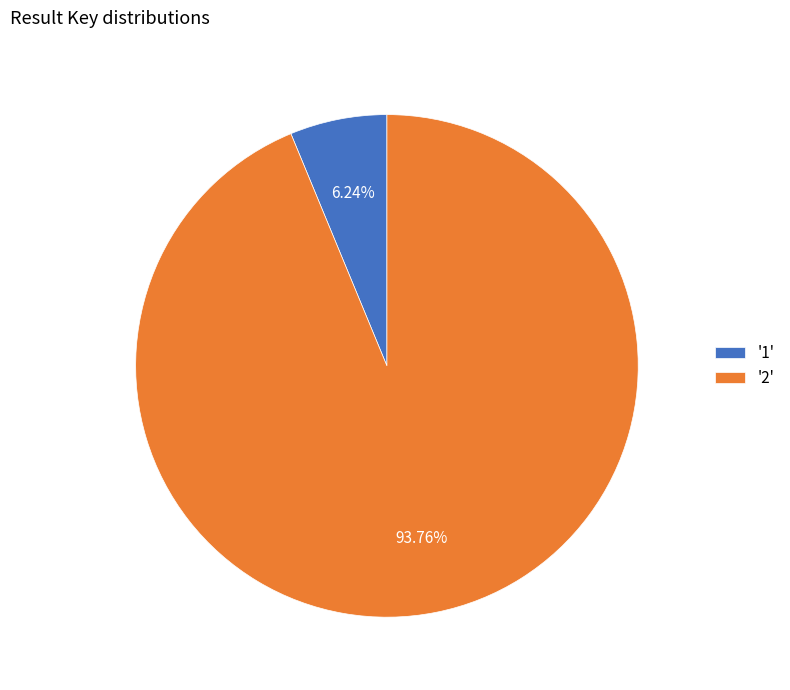

Rank the categories by value from highest to lowest.

'2', '1'